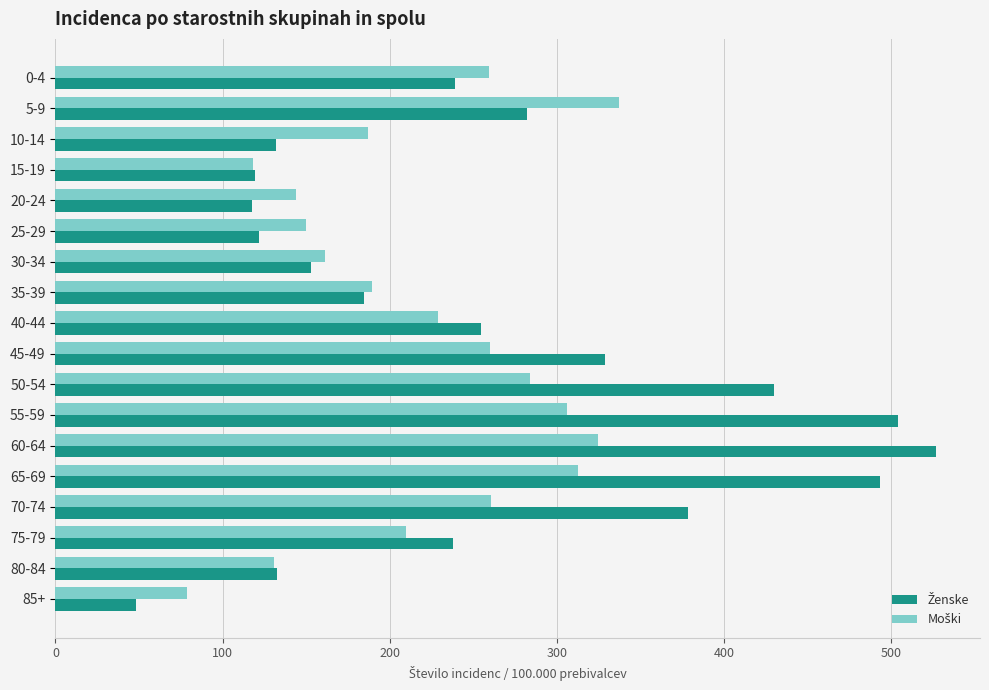

What is the total value across all series at 40-44?

483.3